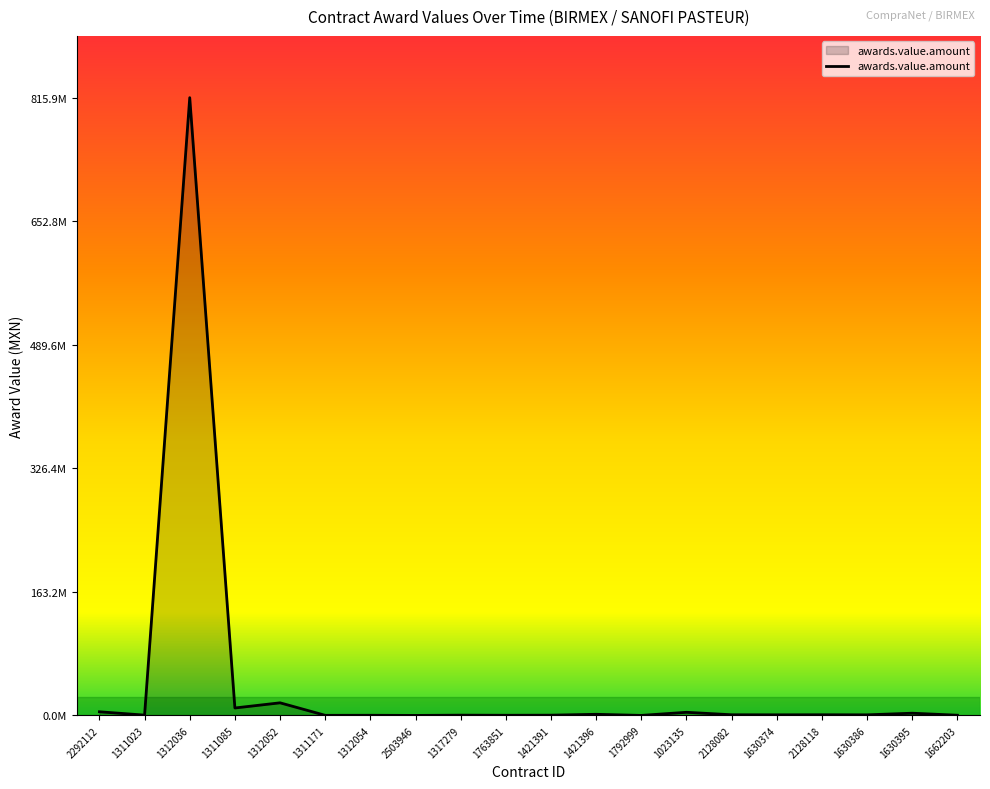

List the labels in order of value, smallest first.

2503946, 1792999, 1311171, 1312054, 1763851, 1662203, 1421391, 1317279, 1311023, 1630386, 1630374, 2128118, 2128082, 1421396, 1630395, 1023135, 2292112, 1311085, 1312052, 1312036